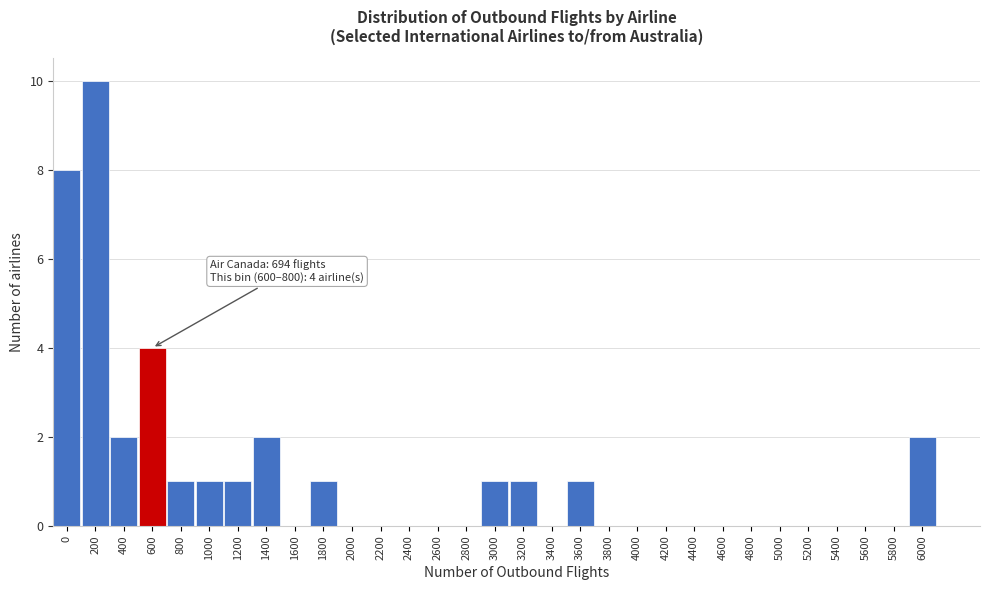

True or false: the data shows 0 at 4600.

True